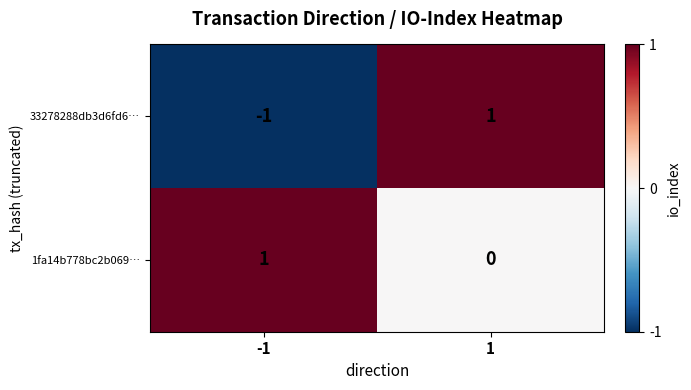

Reading right to left, transcribe all the data shown in this chart.

33278288db3d6fd6…: 1	-1
1fa14b778bc2b069…: 0	1